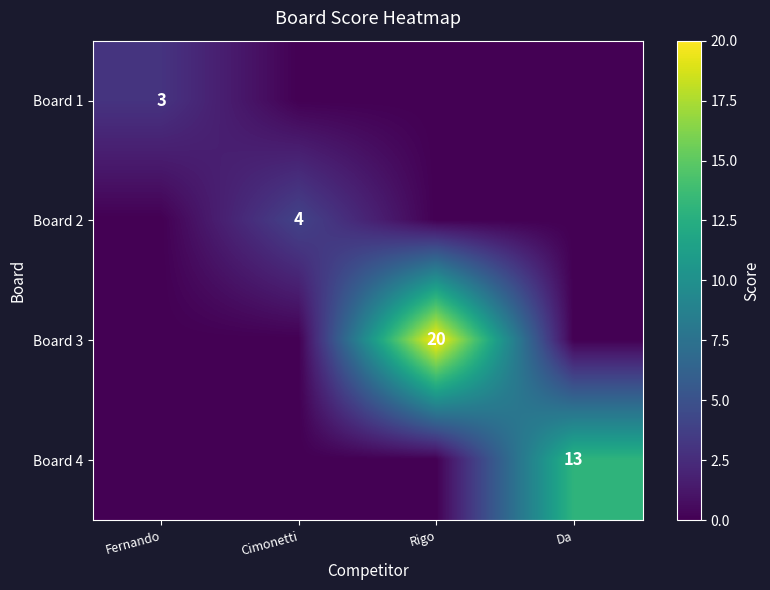

List the labels in order of Board 4 value, smallest first.

Fernando, Cimonetti, Rigo, Da